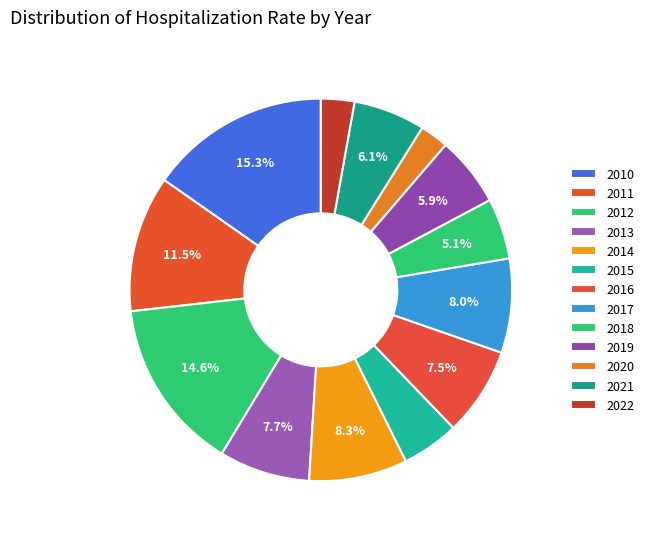

How many slices are in this pie chart?

13